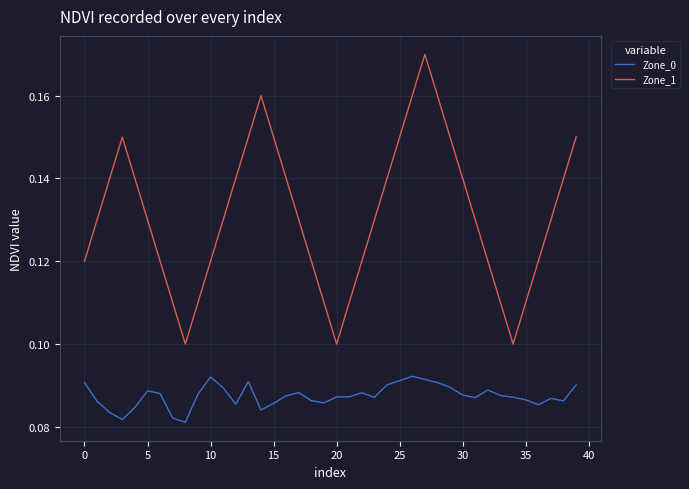

List the series in order of their overall mean, lowest first.

Zone_0, Zone_1